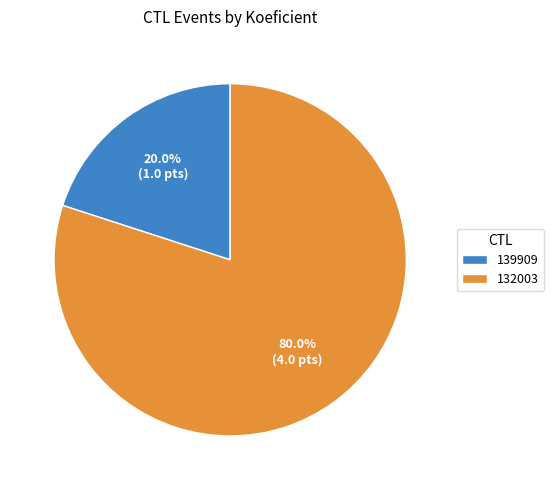

Which has a higher value, 139909 or 132003?

132003